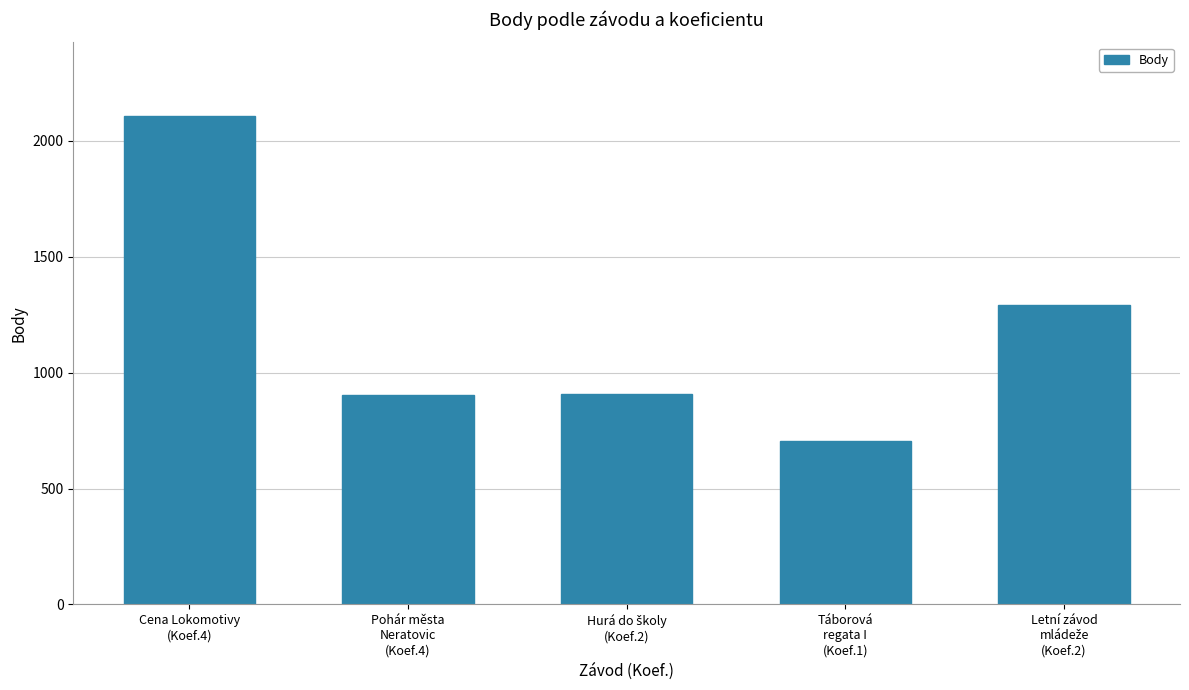

What is the ratio of the value at Cena Lokomotivy
(Koef.4) to the value at Pohár města
Neratovic
(Koef.4)?

2.3